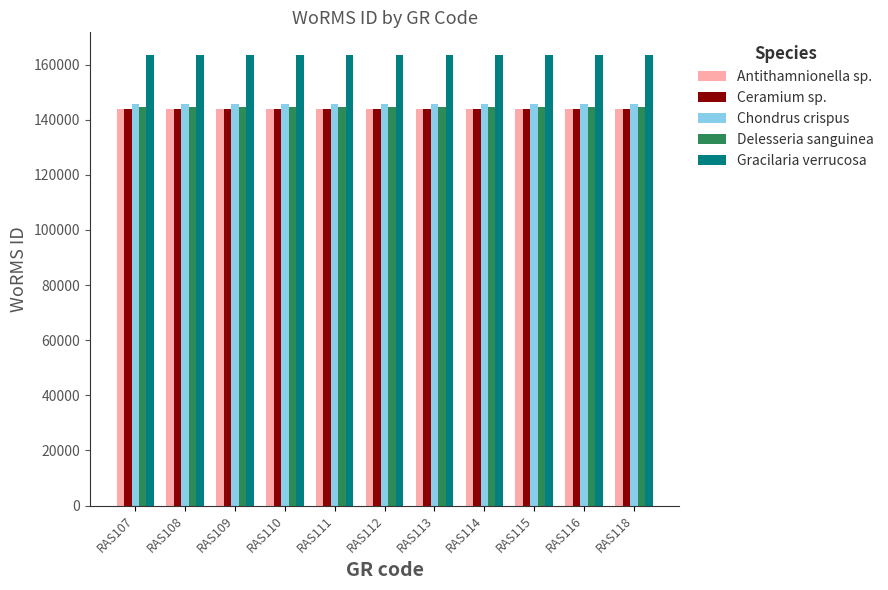

Reading left to right, what are all the values shown in this chart?

Antithamnionella sp.: 143828	143828	143828	143828	143828	143828	143828	143828	143828	143828	143828
Ceramium sp.: 143834	143834	143834	143834	143834	143834	143834	143834	143834	143834	143834
Chondrus crispus: 145625	145625	145625	145625	145625	145625	145625	145625	145625	145625	145625
Delesseria sanguinea: 144744	144744	144744	144744	144744	144744	144744	144744	144744	144744	144744
Gracilaria verrucosa: 163501	163501	163501	163501	163501	163501	163501	163501	163501	163501	163501